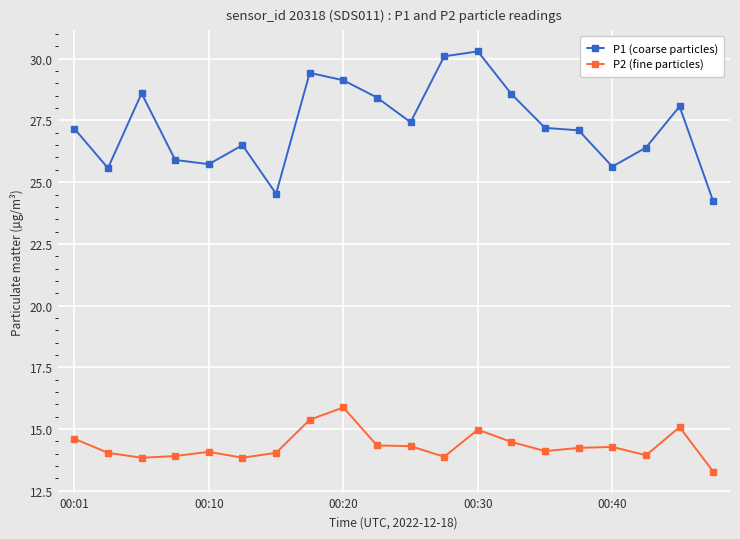

True or false: P1 (coarse particles) and P2 (fine particles) intersect in this chart.

False